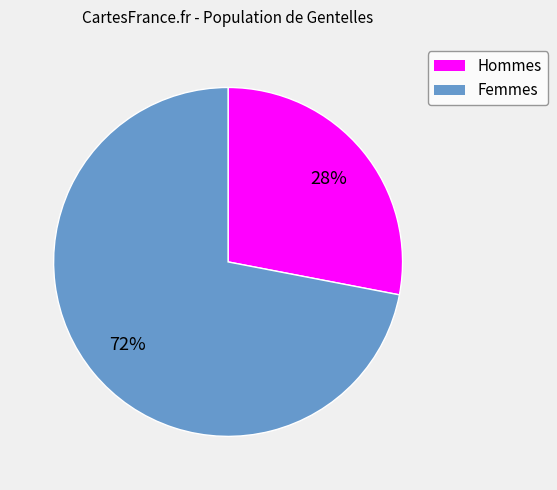

What is the largest slice in the pie chart?

Femmes